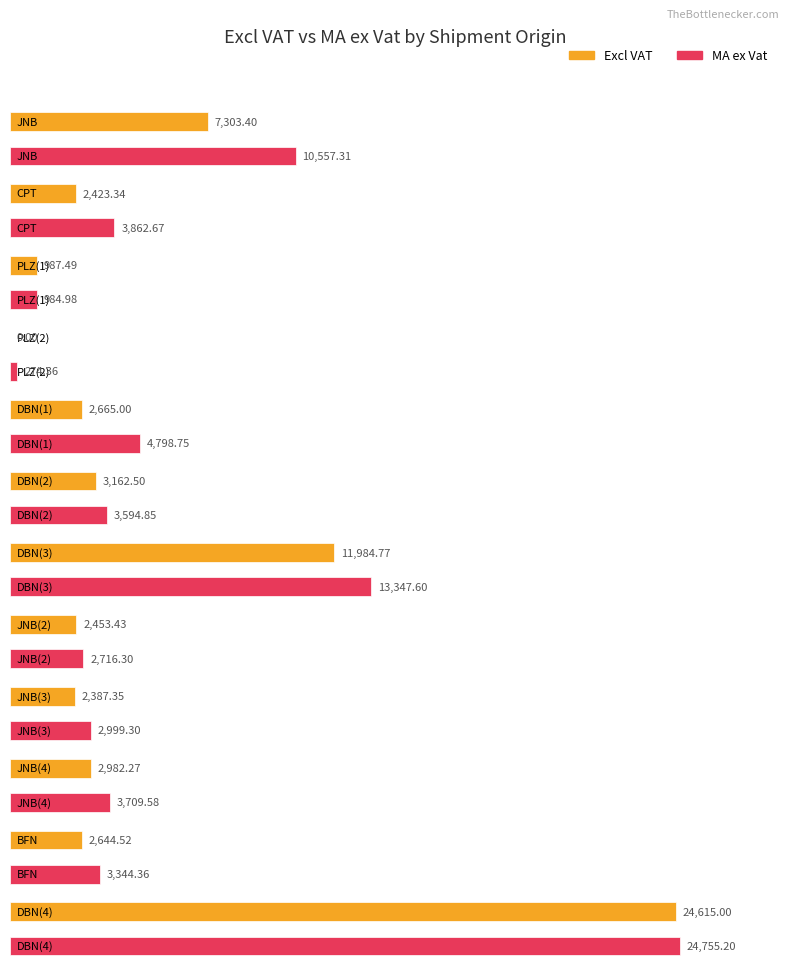

Count the number of categories in the chart.

12